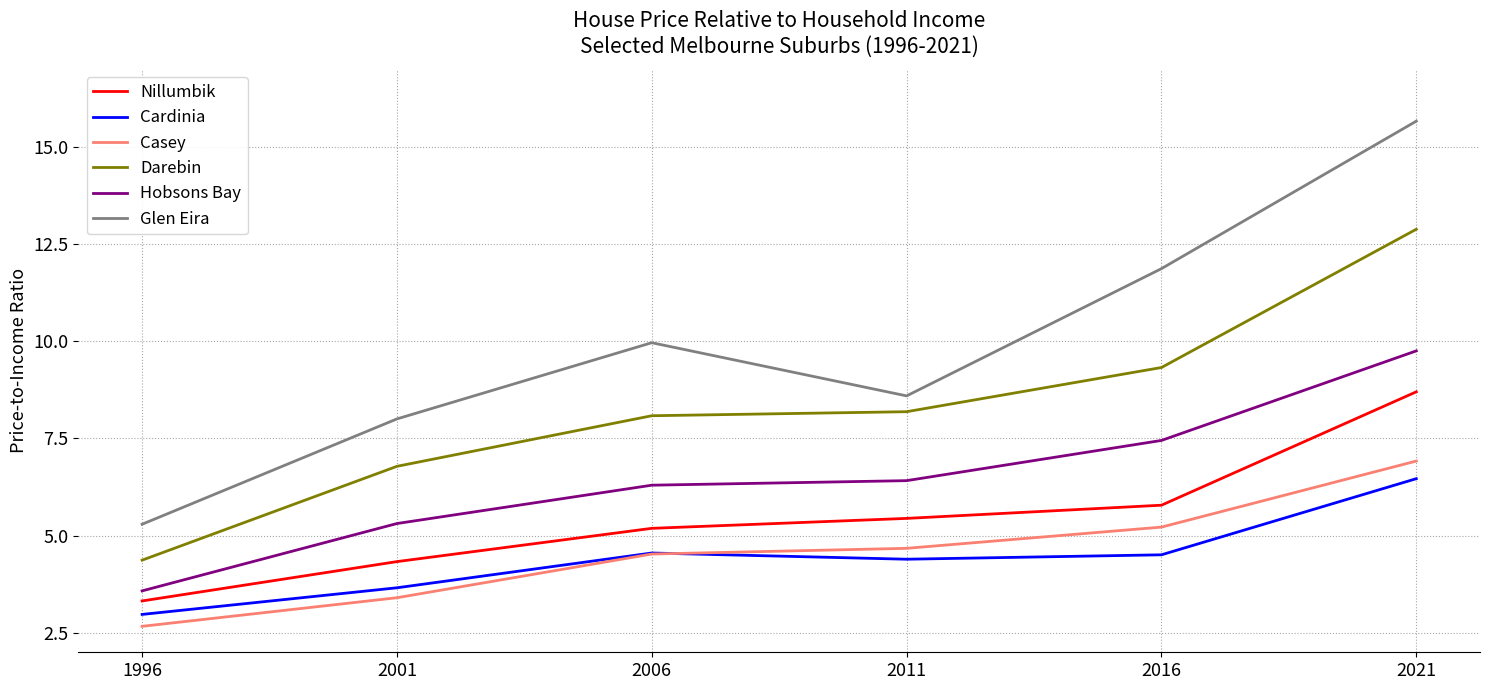

What is the sum of all Glen Eira values?

59.4